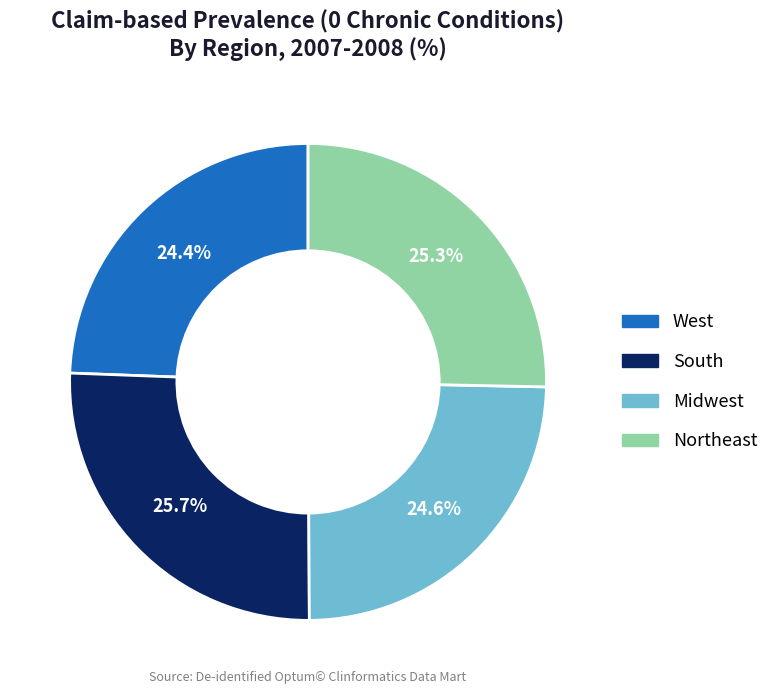

Is there any slice that represents more than half of the pie?

No